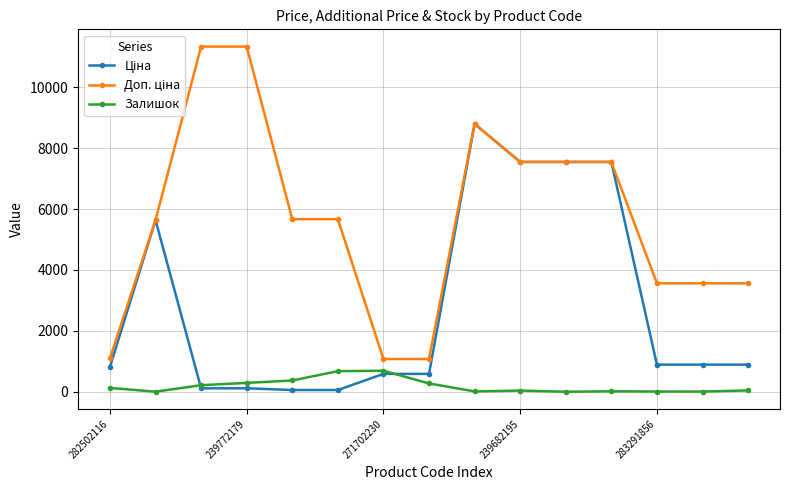

At how many categories does at least one series exceed 4872?

9